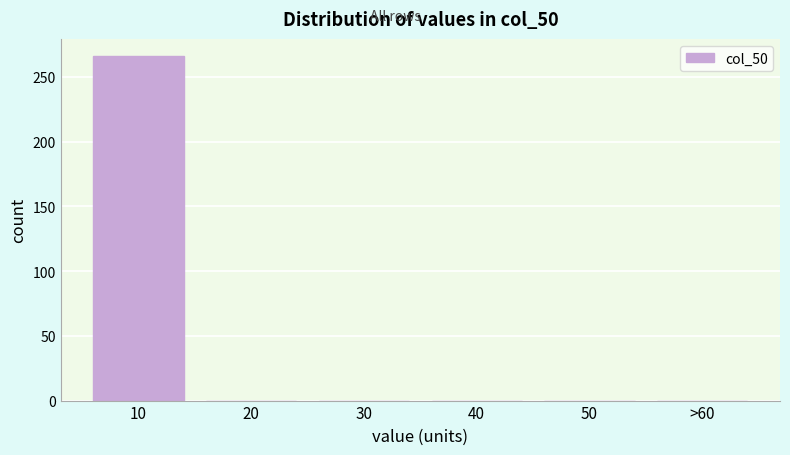

Reading left to right, list all the values displayed in this chart.

10=266	20=0	30=0	40=0	50=0	>60=0